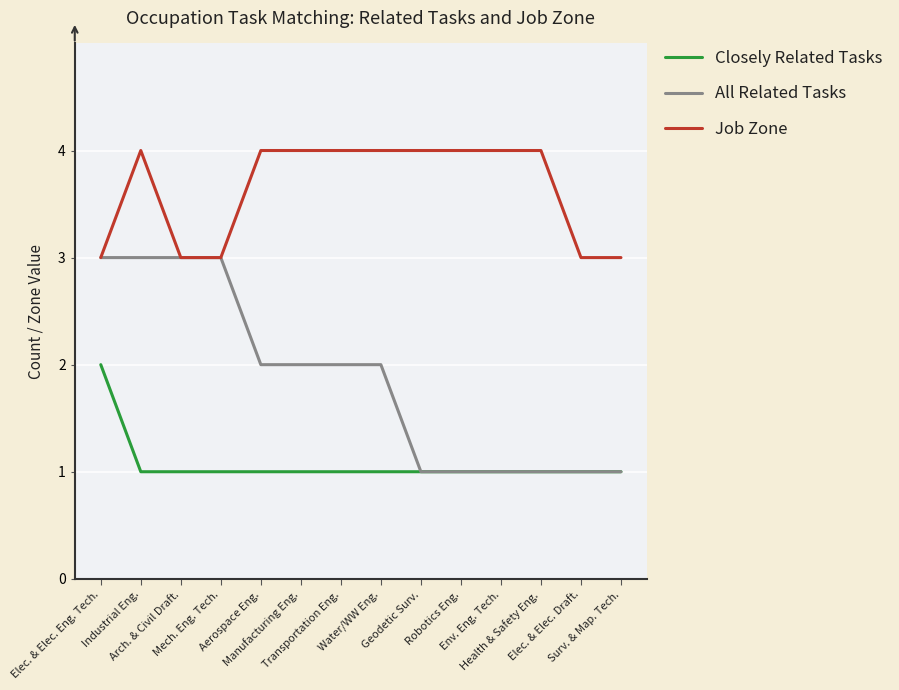

What is the lowest value of the All Related Tasks series?

1